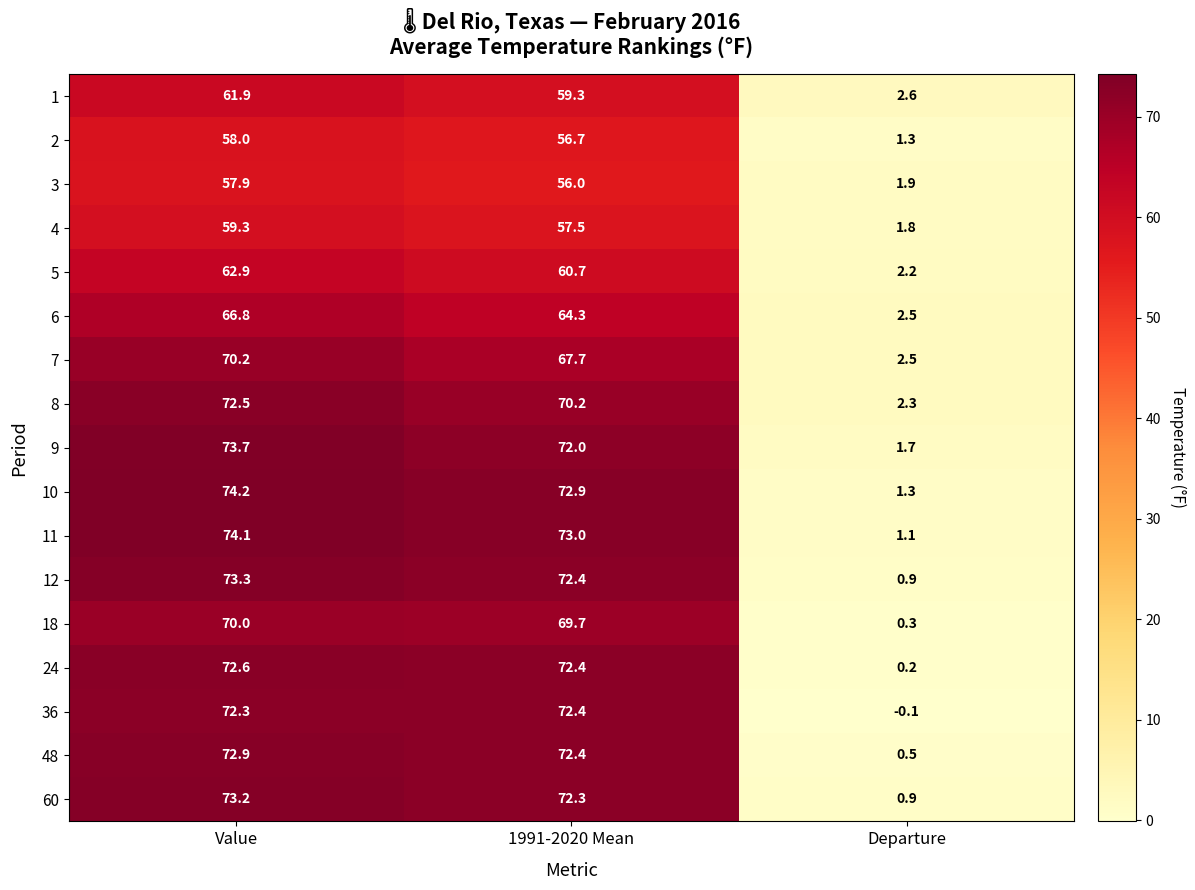

Which series has the largest range (max minus min)?

11